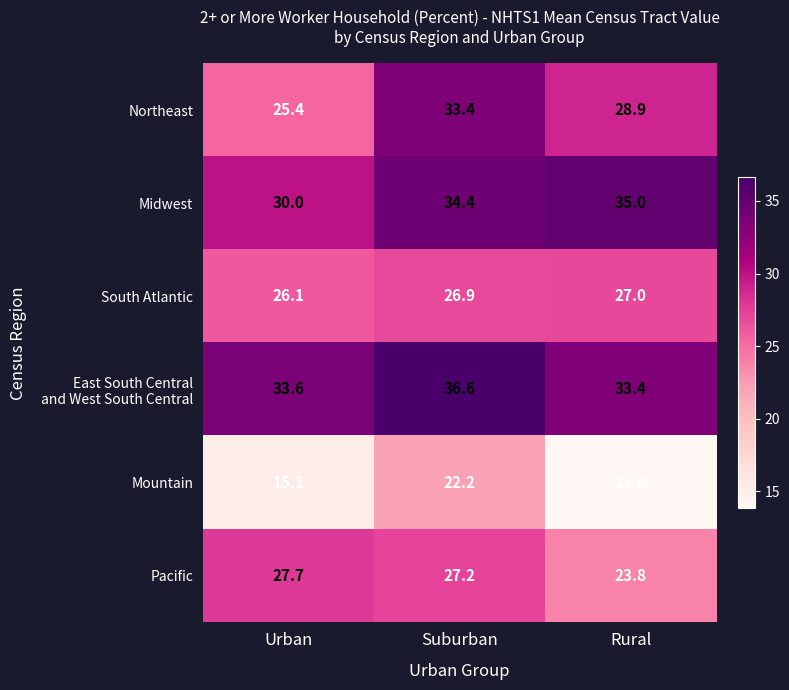

What is the difference between the maximum and minimum values in the Pacific series?

3.9